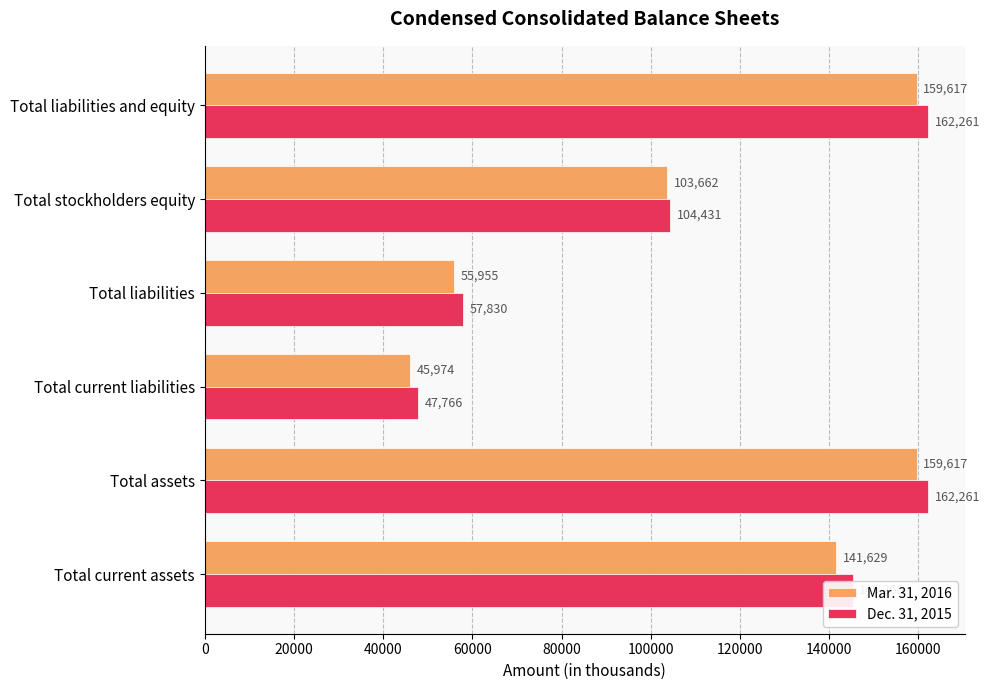

Which series changed the most between Total current liabilities and Total liabilities?

Dec. 31, 2015